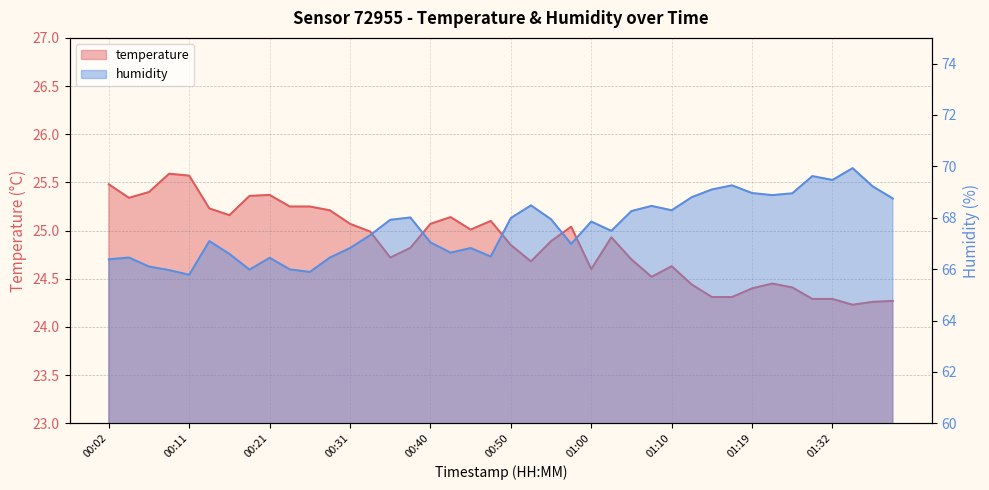

At which category is the sum across all series the highest?

01:35